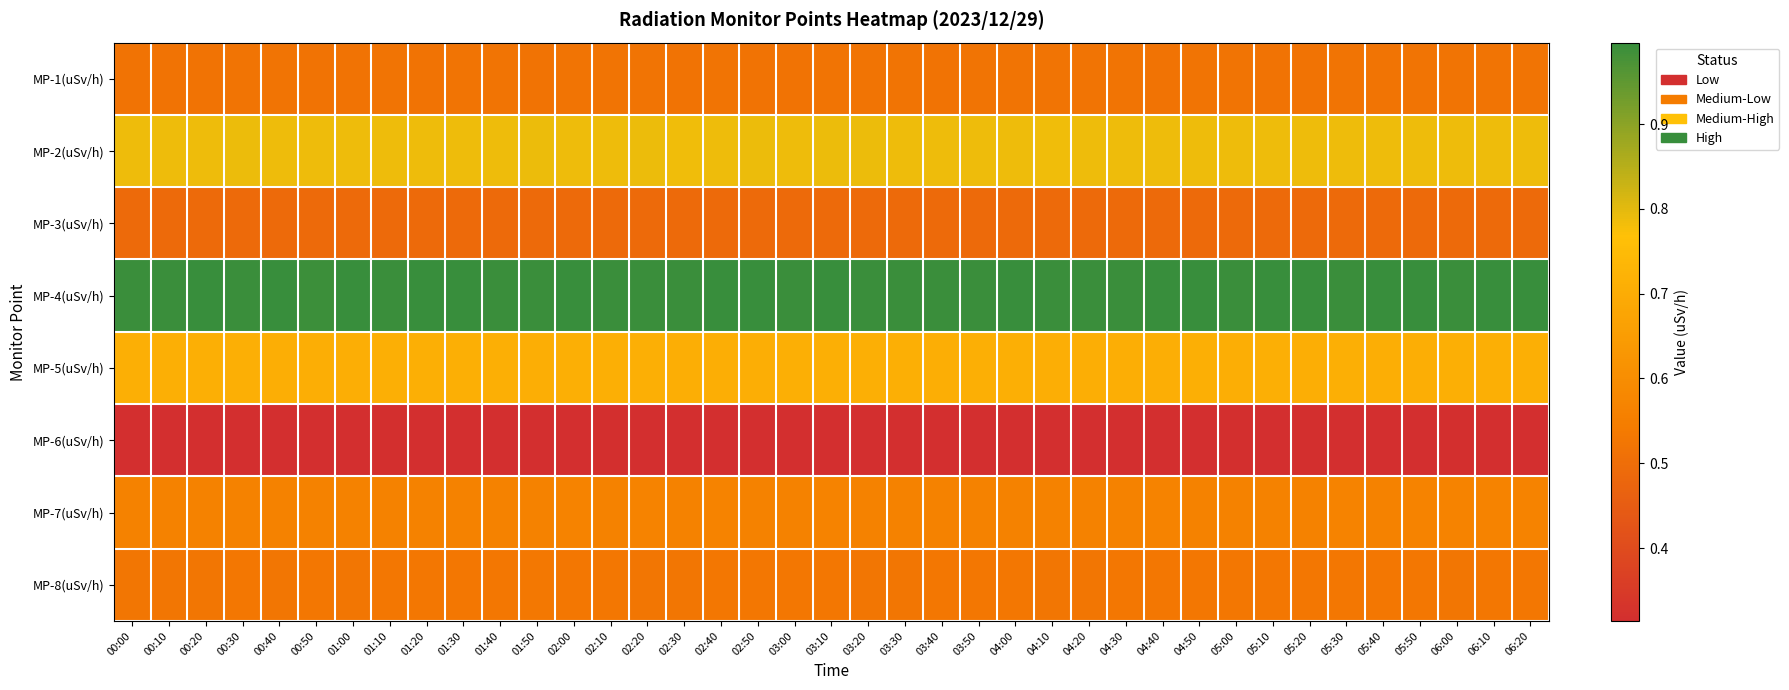

Reading left to right, what are all the values shown in this chart?

MP-1(uSv/h): 00:00=0.5	00:10=0.5	00:20=0.5	00:30=0.5	00:40=0.5	00:50=0.5	01:00=0.5	01:10=0.5	01:20=0.5	01:30=0.5	01:40=0.5	01:50=0.5	02:00=0.5	02:10=0.5	02:20=0.5	02:30=0.5	02:40=0.5	02:50=0.5	03:00=0.5	03:10=0.5	03:20=0.5	03:30=0.5	03:40=0.5	03:50=0.5	04:00=0.5	04:10=0.5	04:20=0.5	04:30=0.5	04:40=0.5	04:50=0.5	05:00=0.5	05:10=0.5	05:20=0.5	05:30=0.5	05:40=0.5	05:50=0.5	06:00=0.5	06:10=0.5	06:20=0.5
MP-2(uSv/h): 00:00=0.8	00:10=0.8	00:20=0.8	00:30=0.8	00:40=0.8	00:50=0.8	01:00=0.8	01:10=0.8	01:20=0.8	01:30=0.8	01:40=0.8	01:50=0.8	02:00=0.8	02:10=0.8	02:20=0.8	02:30=0.8	02:40=0.8	02:50=0.8	03:00=0.8	03:10=0.8	03:20=0.8	03:30=0.8	03:40=0.8	03:50=0.8	04:00=0.8	04:10=0.8	04:20=0.8	04:30=0.8	04:40=0.8	04:50=0.8	05:00=0.8	05:10=0.8	05:20=0.8	05:30=0.8	05:40=0.8	05:50=0.8	06:00=0.8	06:10=0.8	06:20=0.8
MP-3(uSv/h): 00:00=0.5	00:10=0.5	00:20=0.5	00:30=0.5	00:40=0.5	00:50=0.5	01:00=0.5	01:10=0.5	01:20=0.5	01:30=0.5	01:40=0.5	01:50=0.5	02:00=0.5	02:10=0.5	02:20=0.5	02:30=0.5	02:40=0.5	02:50=0.5	03:00=0.5	03:10=0.5	03:20=0.5	03:30=0.5	03:40=0.5	03:50=0.5	04:00=0.5	04:10=0.5	04:20=0.5	04:30=0.5	04:40=0.5	04:50=0.5	05:00=0.5	05:10=0.5	05:20=0.5	05:30=0.5	05:40=0.5	05:50=0.5	06:00=0.5	06:10=0.5	06:20=0.5
MP-4(uSv/h): 00:00=1.0	00:10=1.0	00:20=1.0	00:30=1.0	00:40=1.0	00:50=1.0	01:00=1.0	01:10=1.0	01:20=1.0	01:30=1.0	01:40=1.0	01:50=1.0	02:00=1.0	02:10=1.0	02:20=1.0	02:30=1.0	02:40=1.0	02:50=1.0	03:00=1.0	03:10=1.0	03:20=1.0	03:30=1.0	03:40=1.0	03:50=1.0	04:00=1.0	04:10=1.0	04:20=1.0	04:30=1.0	04:40=1.0	04:50=1.0	05:00=1.0	05:10=1.0	05:20=1.0	05:30=1.0	05:40=1.0	05:50=1.0	06:00=1.0	06:10=1.0	06:20=1.0
MP-5(uSv/h): 00:00=0.7	00:10=0.7	00:20=0.7	00:30=0.7	00:40=0.7	00:50=0.7	01:00=0.7	01:10=0.7	01:20=0.7	01:30=0.7	01:40=0.7	01:50=0.7	02:00=0.7	02:10=0.7	02:20=0.7	02:30=0.7	02:40=0.7	02:50=0.7	03:00=0.7	03:10=0.7	03:20=0.7	03:30=0.7	03:40=0.7	03:50=0.7	04:00=0.7	04:10=0.7	04:20=0.7	04:30=0.7	04:40=0.7	04:50=0.7	05:00=0.7	05:10=0.7	05:20=0.7	05:30=0.7	05:40=0.7	05:50=0.7	06:00=0.7	06:10=0.7	06:20=0.7
MP-6(uSv/h): 00:00=0.3	00:10=0.3	00:20=0.3	00:30=0.3	00:40=0.3	00:50=0.3	01:00=0.3	01:10=0.3	01:20=0.3	01:30=0.3	01:40=0.3	01:50=0.3	02:00=0.3	02:10=0.3	02:20=0.3	02:30=0.3	02:40=0.3	02:50=0.3	03:00=0.3	03:10=0.3	03:20=0.3	03:30=0.3	03:40=0.3	03:50=0.3	04:00=0.3	04:10=0.3	04:20=0.3	04:30=0.3	04:40=0.3	04:50=0.3	05:00=0.3	05:10=0.3	05:20=0.3	05:30=0.3	05:40=0.3	05:50=0.3	06:00=0.3	06:10=0.3	06:20=0.3
MP-7(uSv/h): 00:00=0.6	00:10=0.6	00:20=0.6	00:30=0.6	00:40=0.6	00:50=0.6	01:00=0.6	01:10=0.6	01:20=0.6	01:30=0.6	01:40=0.6	01:50=0.6	02:00=0.6	02:10=0.6	02:20=0.6	02:30=0.6	02:40=0.6	02:50=0.6	03:00=0.6	03:10=0.6	03:20=0.6	03:30=0.6	03:40=0.6	03:50=0.6	04:00=0.6	04:10=0.6	04:20=0.6	04:30=0.6	04:40=0.6	04:50=0.6	05:00=0.6	05:10=0.6	05:20=0.6	05:30=0.6	05:40=0.6	05:50=0.6	06:00=0.6	06:10=0.6	06:20=0.6
MP-8(uSv/h): 00:00=0.5	00:10=0.5	00:20=0.5	00:30=0.5	00:40=0.5	00:50=0.5	01:00=0.5	01:10=0.5	01:20=0.5	01:30=0.5	01:40=0.5	01:50=0.5	02:00=0.5	02:10=0.5	02:20=0.5	02:30=0.5	02:40=0.5	02:50=0.5	03:00=0.5	03:10=0.5	03:20=0.5	03:30=0.5	03:40=0.5	03:50=0.5	04:00=0.5	04:10=0.5	04:20=0.5	04:30=0.5	04:40=0.5	04:50=0.5	05:00=0.5	05:10=0.5	05:20=0.5	05:30=0.5	05:40=0.5	05:50=0.5	06:00=0.5	06:10=0.5	06:20=0.5